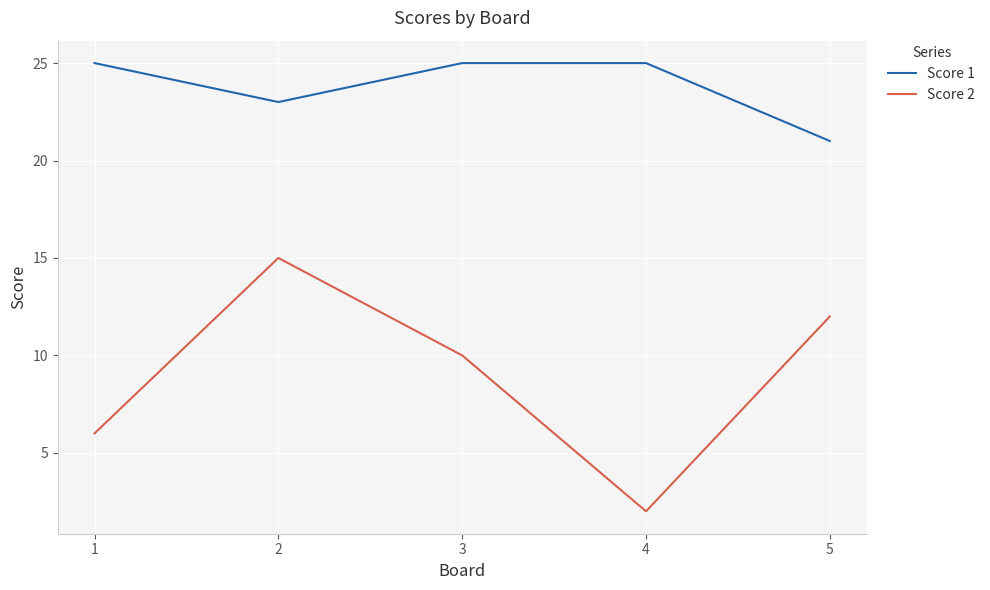

Between 1 and 4, which series saw the biggest shift?

Score 2